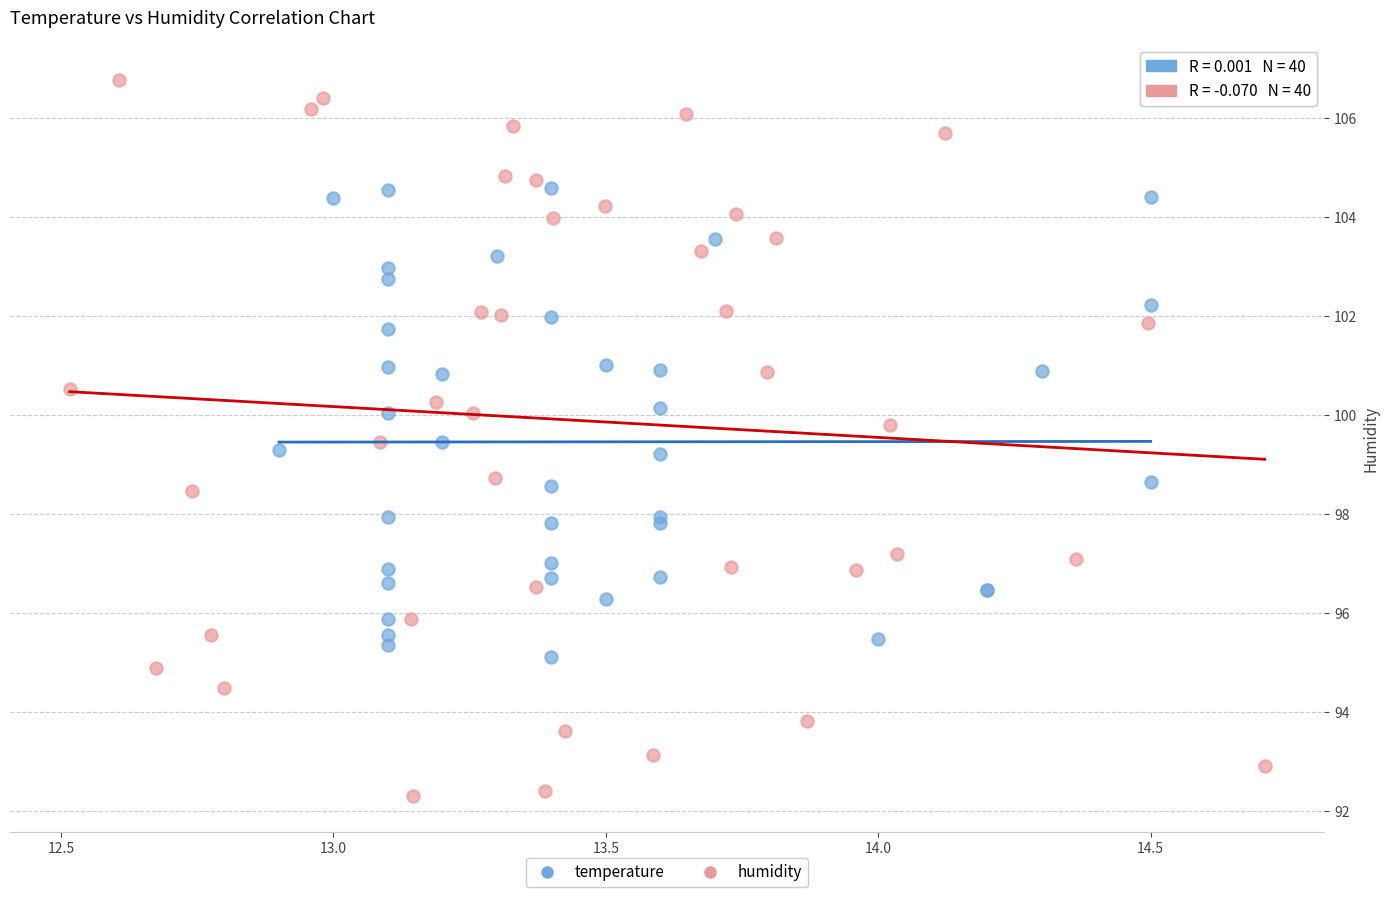

Which series reaches the maximum Y coordinate?

humidity